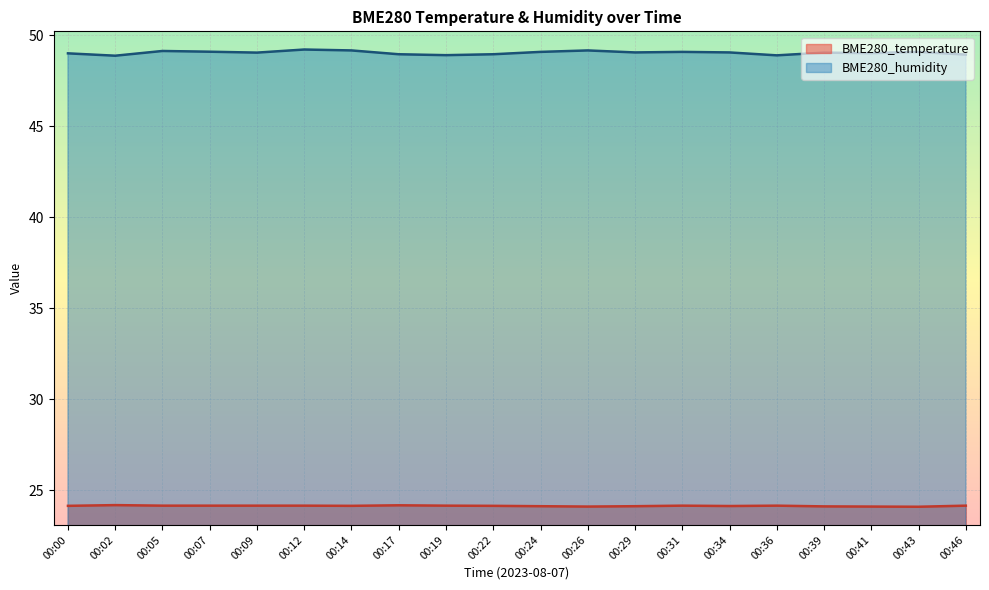

How many lines are shown in the chart?

2